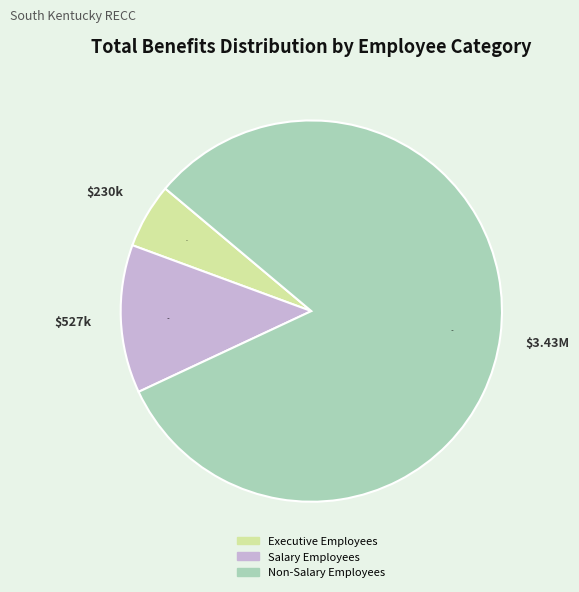

How many segments does this pie chart have?

3